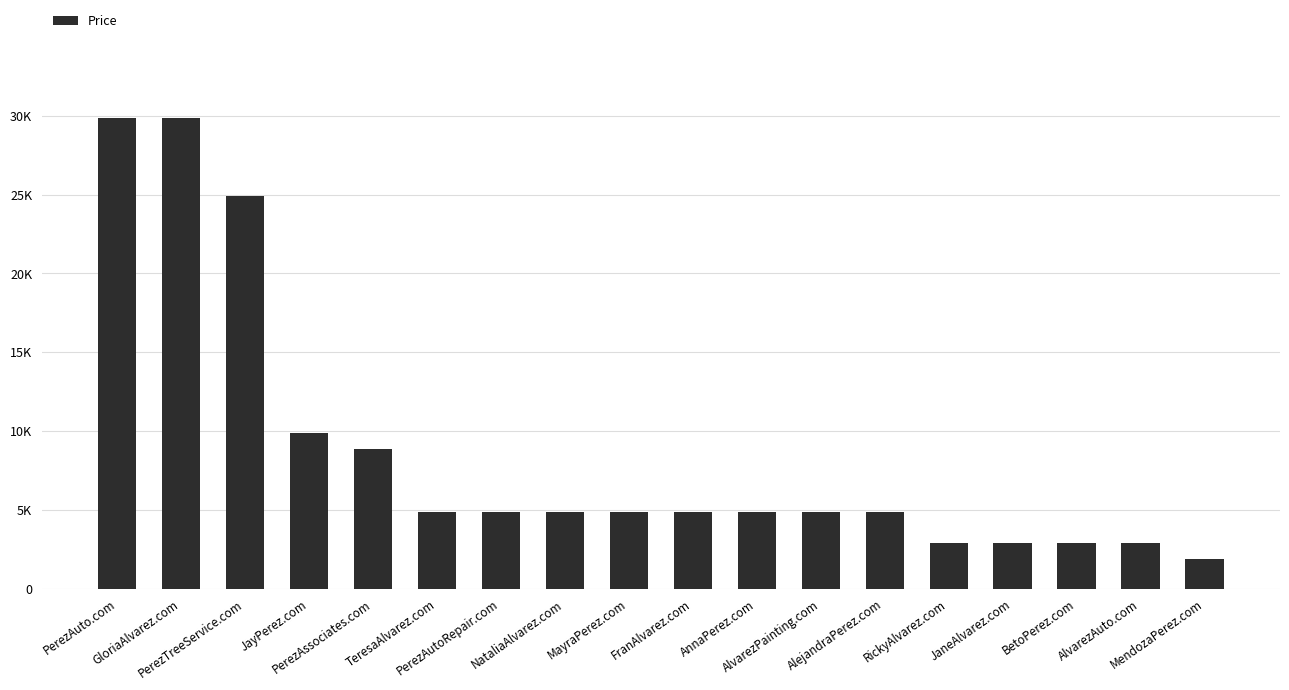

Are the bars horizontal?

No